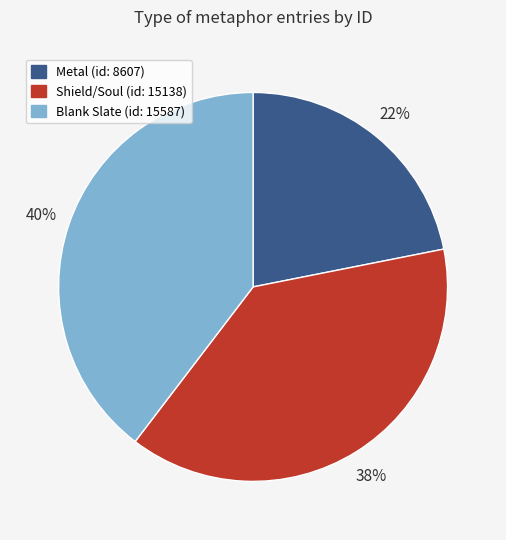

Is there a majority slice in this chart?

No